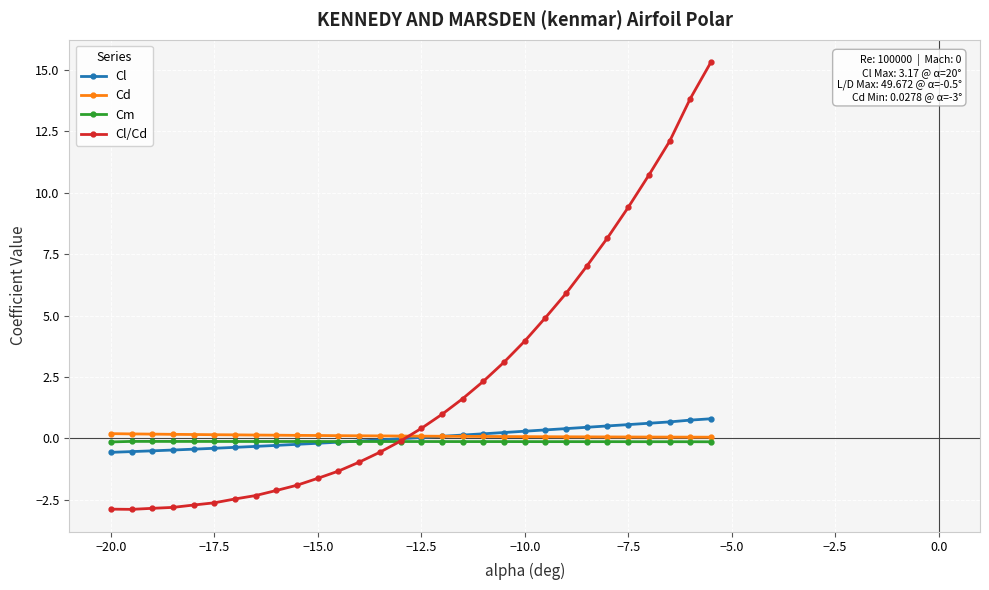

Which series has the largest total across all categories?

Cl/Cd